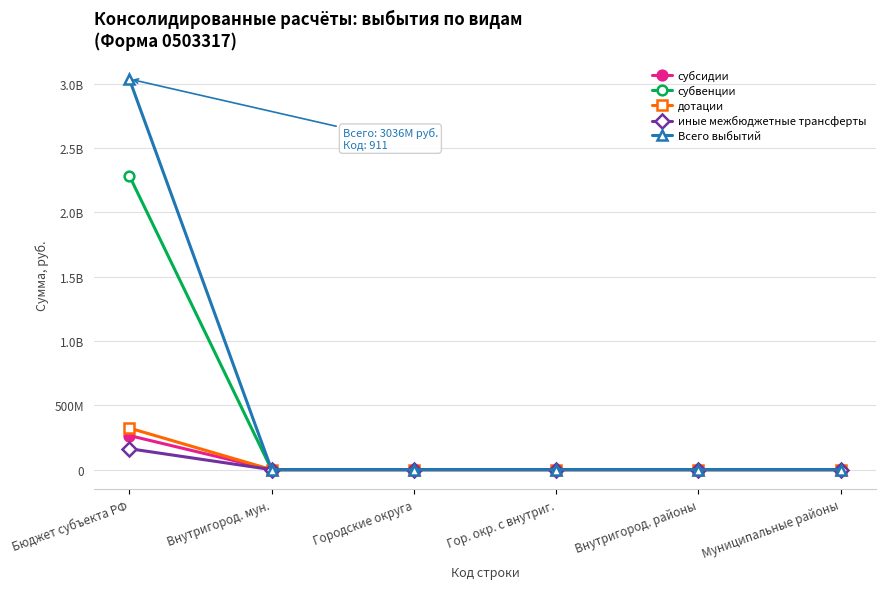

What are all the series names shown in the legend?

субсидии, субвенции, дотации, иные межбюджетные трансферты, Всего выбытий